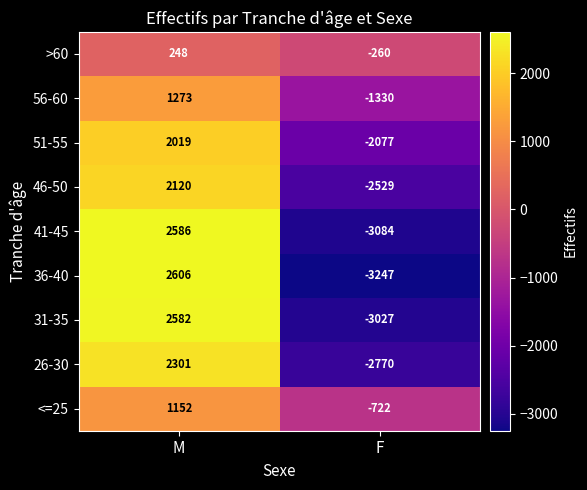

Which category has the highest value across all series?

M